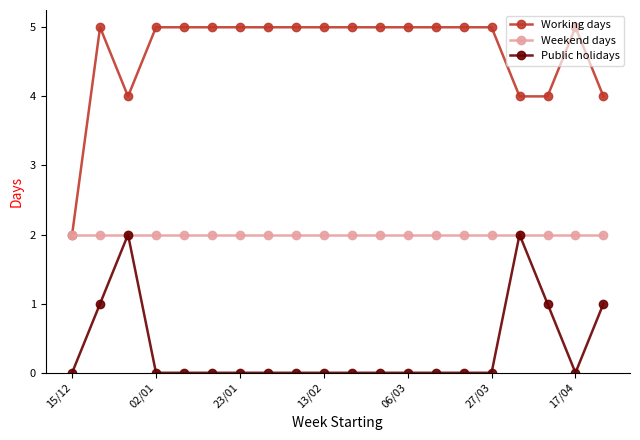

Which series has the largest range (max minus min)?

Working days